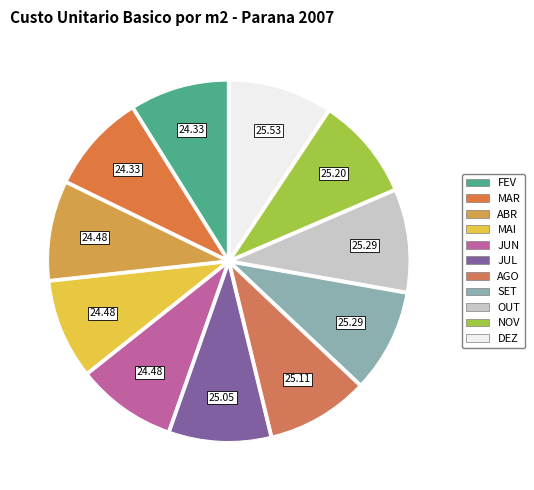

How many segments does this pie chart have?

11